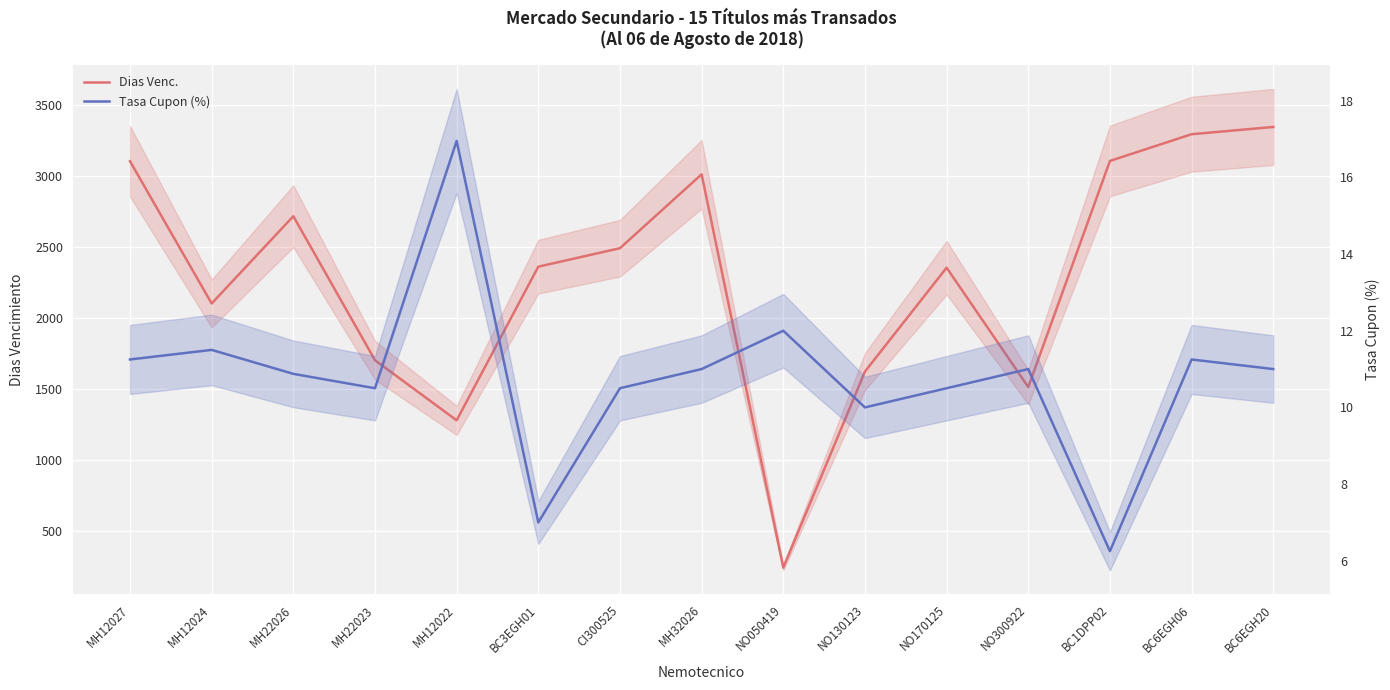

Reading left to right, what are all the values shown in this chart?

Dias Venc.: 3104.0	2103.0	2717.0	1704.0	1281.0	2362.0	2492.0	3012.0	245.0	1624.0	2355.0	1515.0	3106.0	3294.0	3345.0
Tasa Cupon (%): 11.2	11.5	10.9	10.5	16.9	7.0	10.5	11.0	12.0	10.0	10.5	11.0	6.2	11.2	11.0